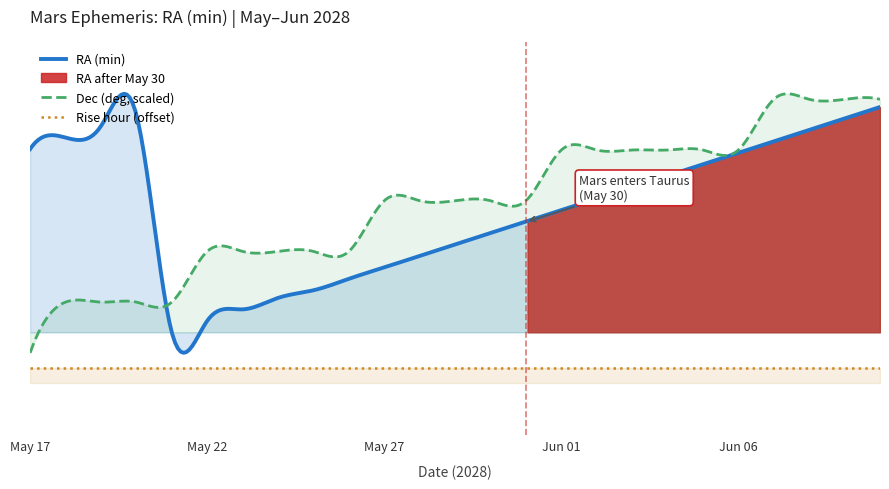

What is the label of the 5th point from the right?

Jun 06